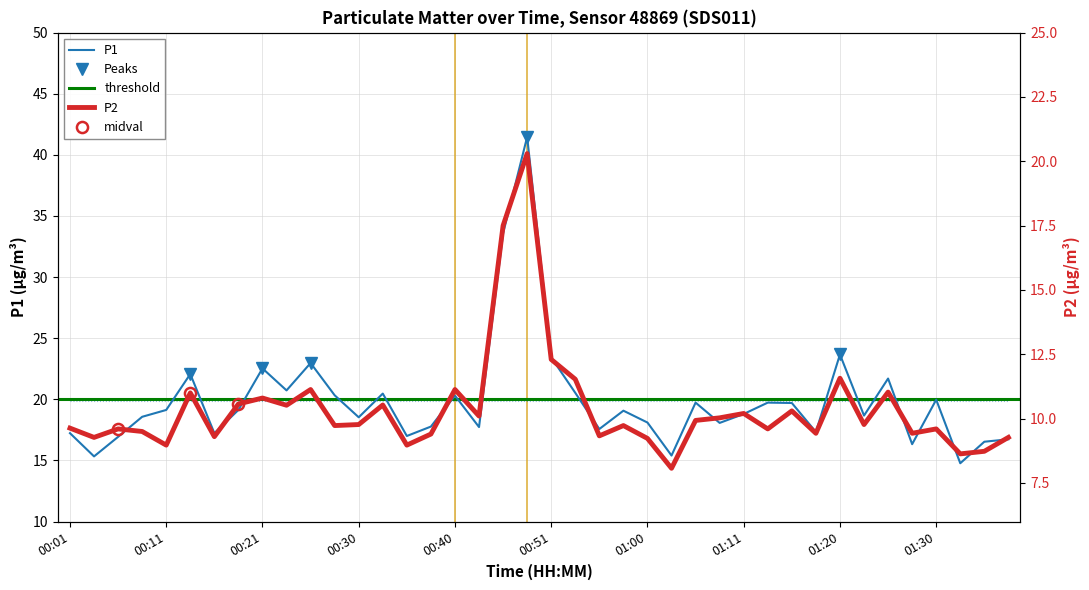

What is the label of the 37th point from the right?

00:08